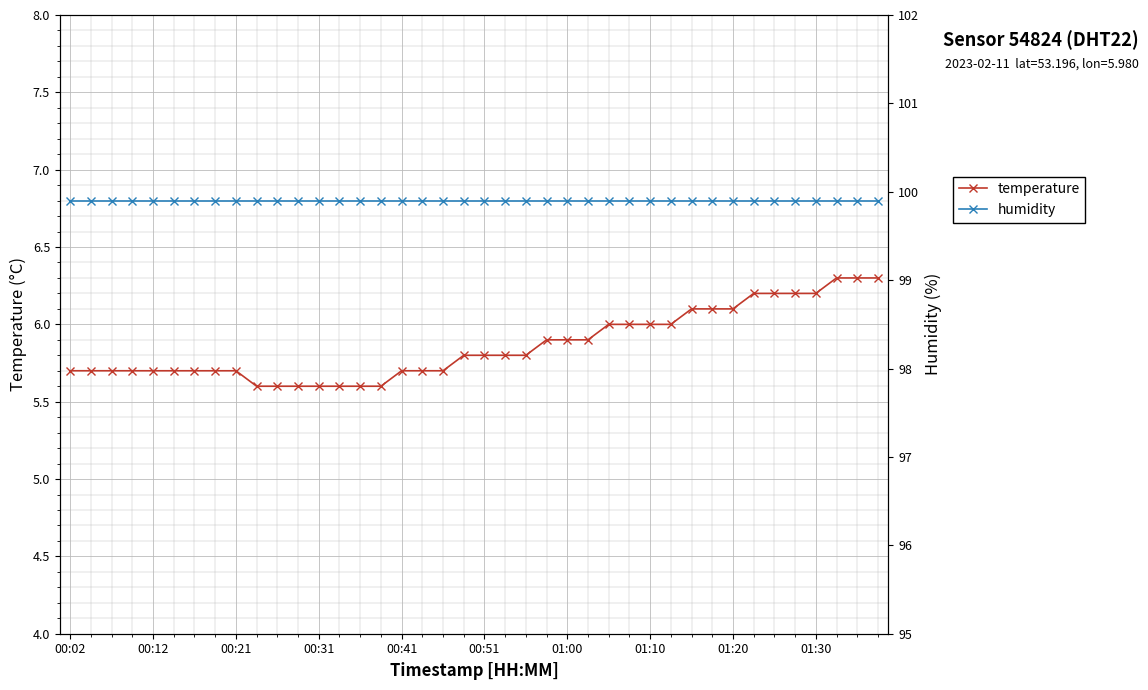

Is the value of temperature at 24 greater than the value of humidity at 38?

No